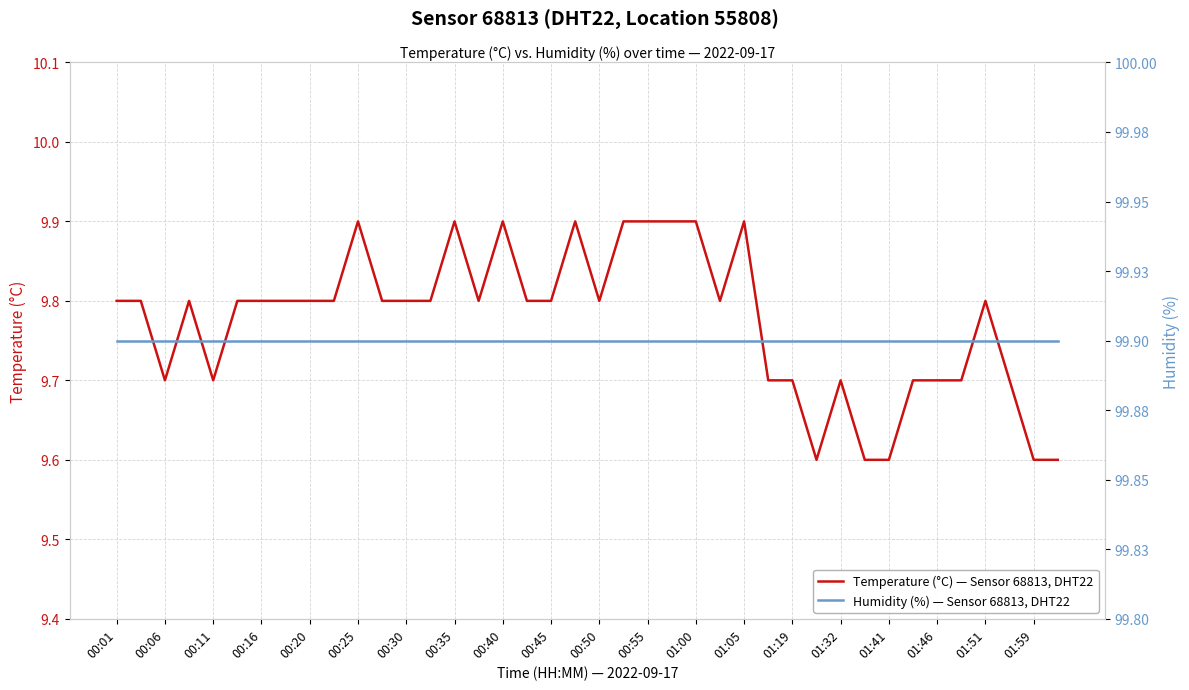

True or false: Temperature (°C) — Sensor 68813, DHT22 has a value of 15.4 at 01:32.

False